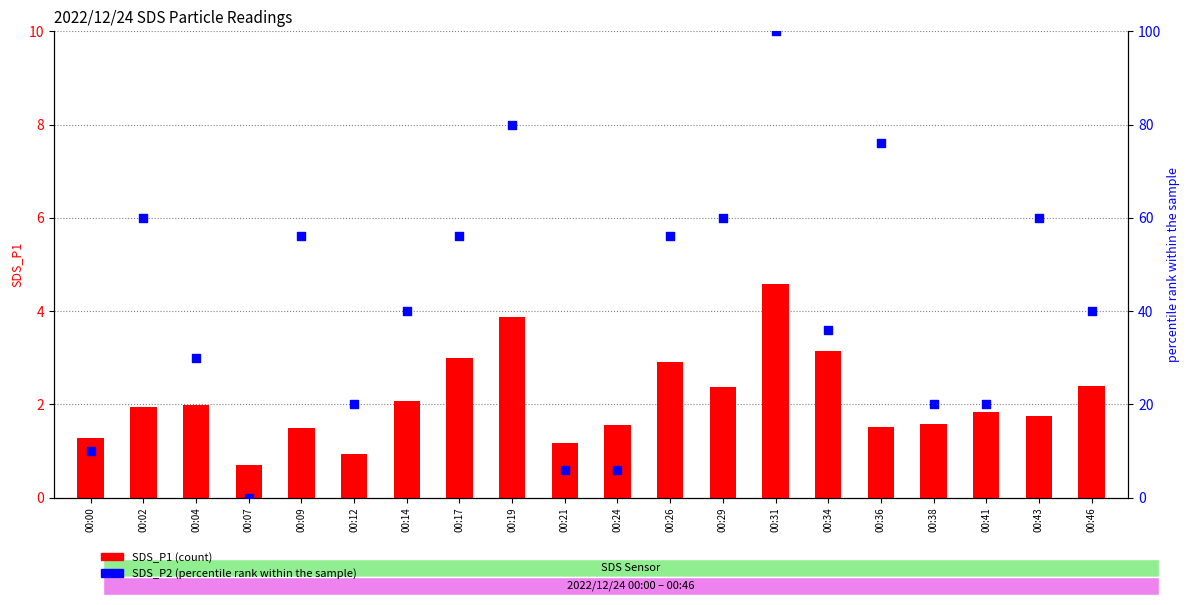

What are all the series names shown in the legend?

SDS_P1 (count), SDS_P2 (percentile rank)